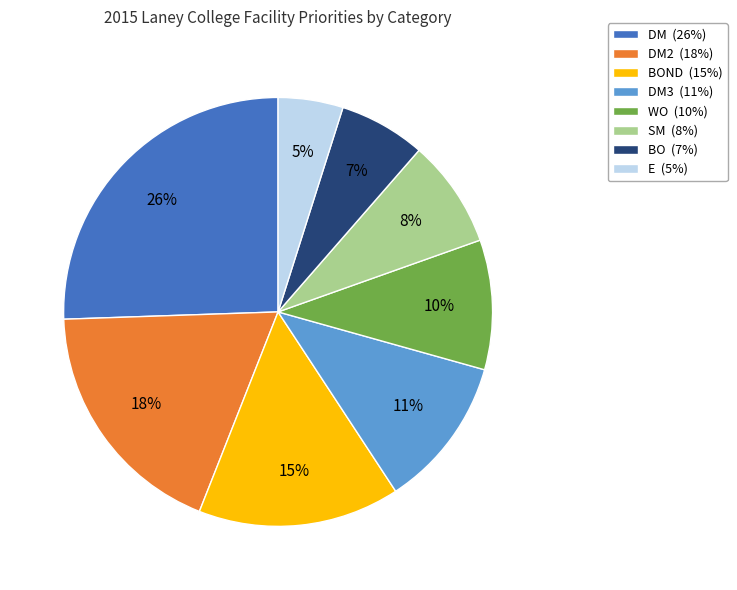

To the nearest percent, what is the difference between the largest and smallest slice percentages?

21%